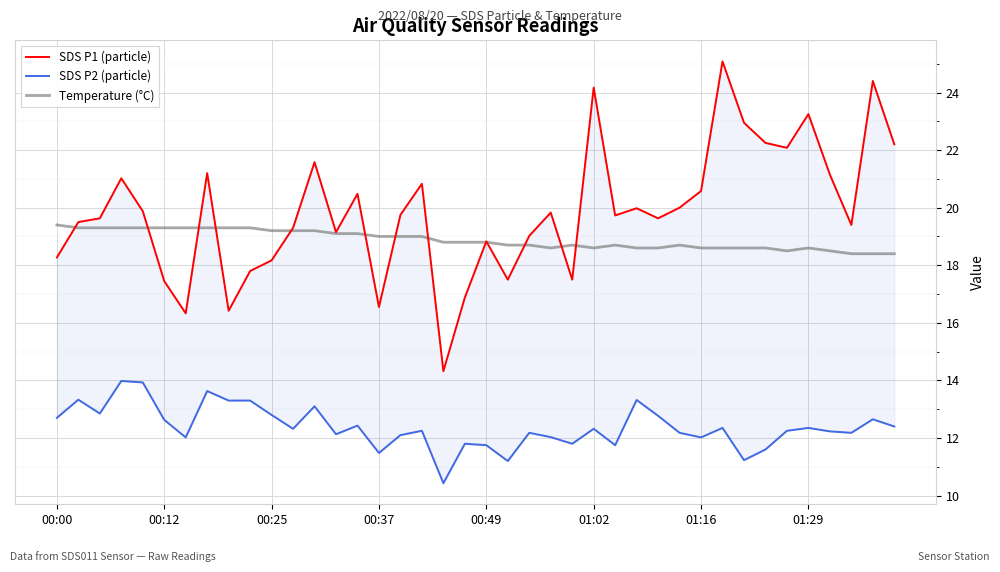

The Temperature (°C) series shows 11.3 at 00:12. True or false?

False